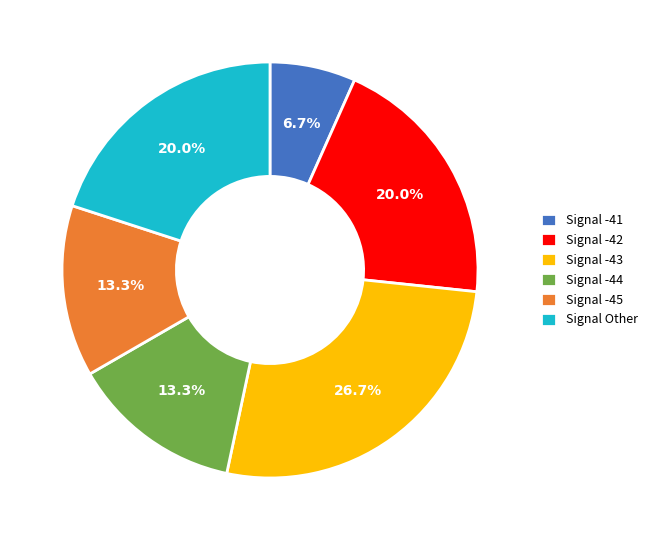

What is the smallest slice in the pie chart?

Signal -41